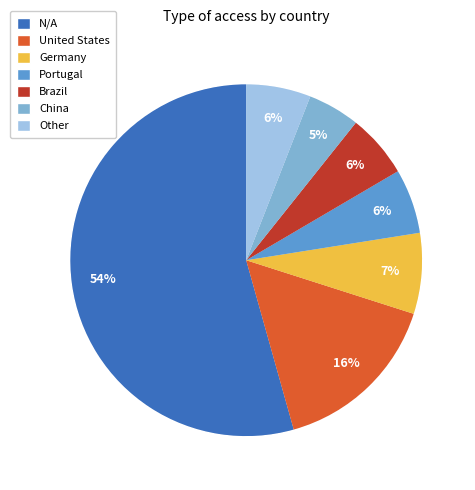

To the nearest percent, what percentage of the pie is Germany?

7%